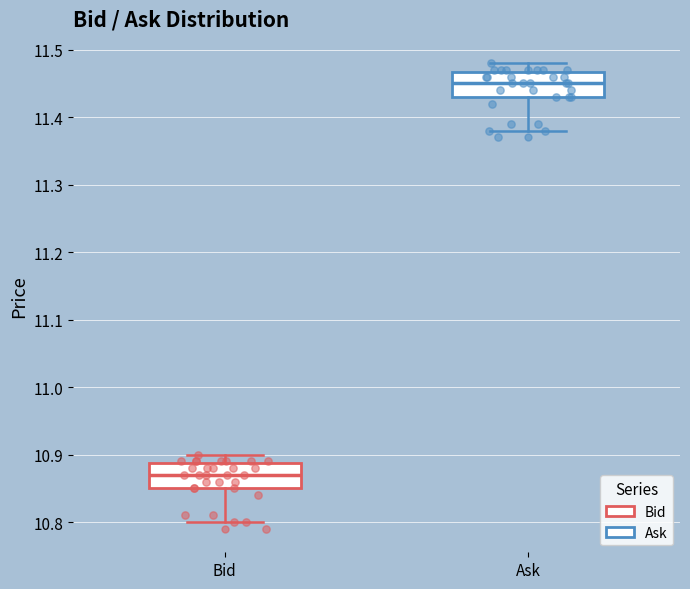

Where does the upper whisker of the box for Ask end on the y-axis? The values are not printed on the chart, so give them approximately, as read against the axis.

11.48